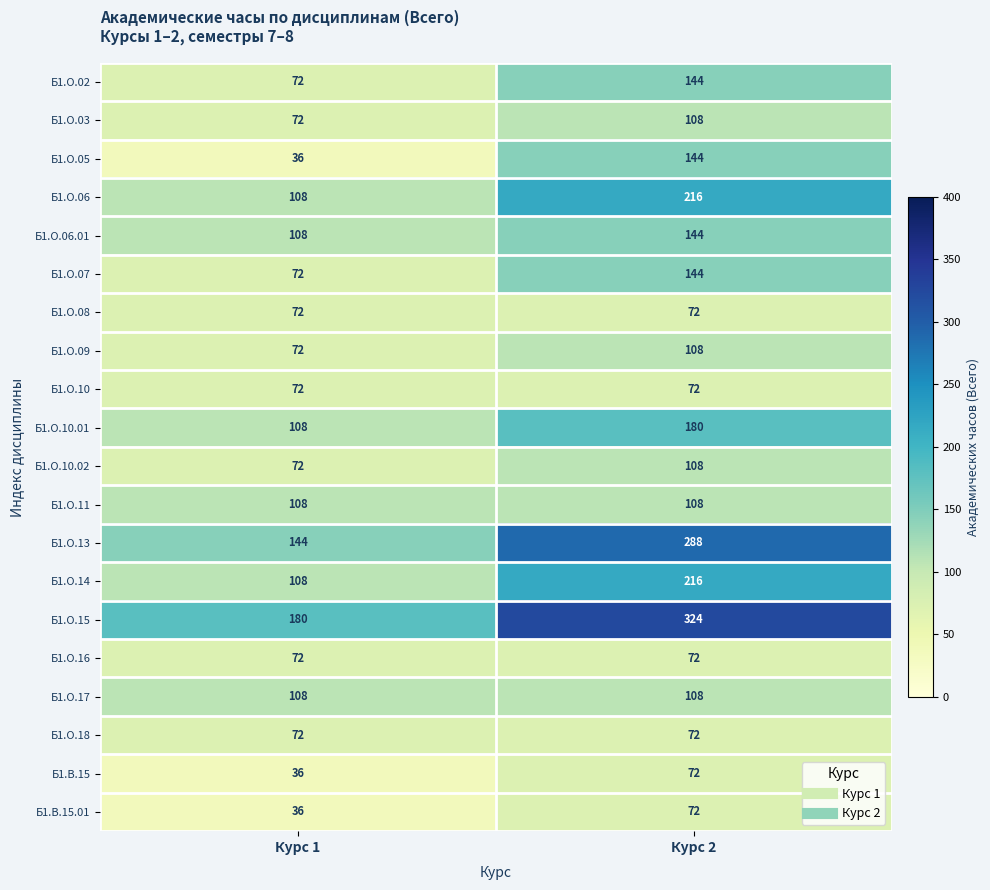

What is the total value across all series at Курс 2?

2772